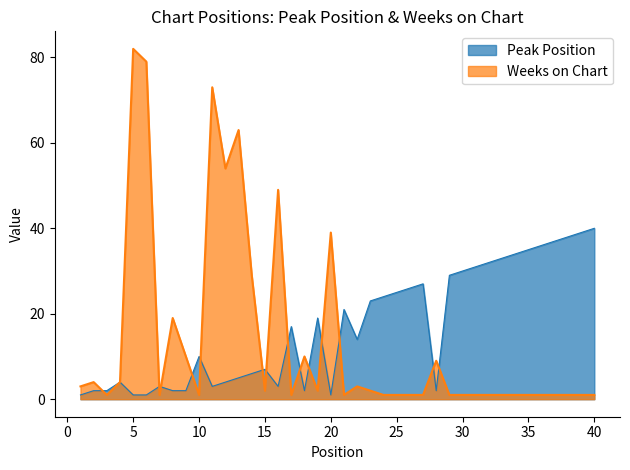

After their last crossing, which series has the higher values: Peak Position or Weeks on Chart?

Peak Position